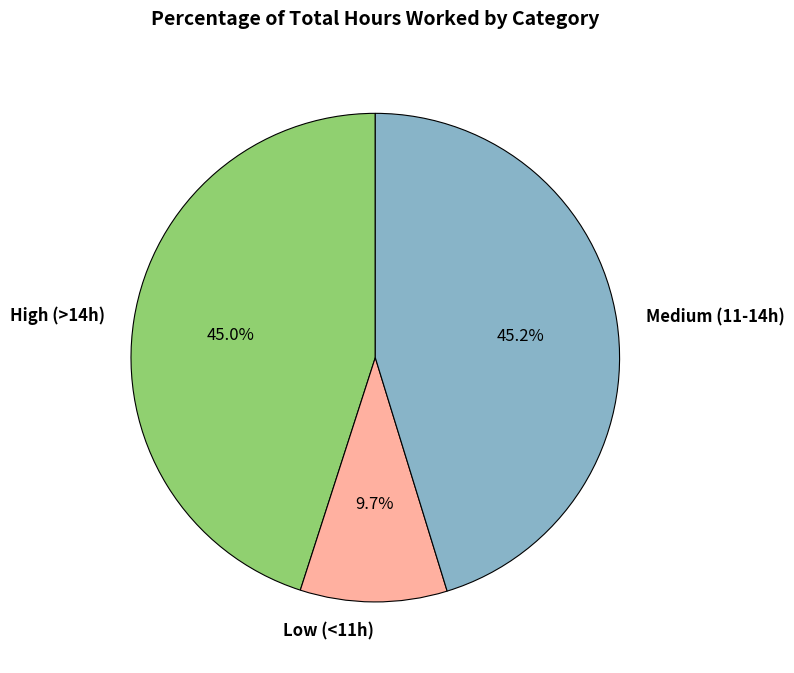

How many slices are in this pie chart?

3